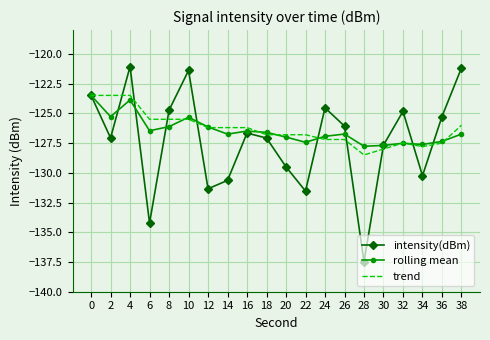

Is the value of intensity(dBm) at 24 greater than the value of trend at 32?

Yes